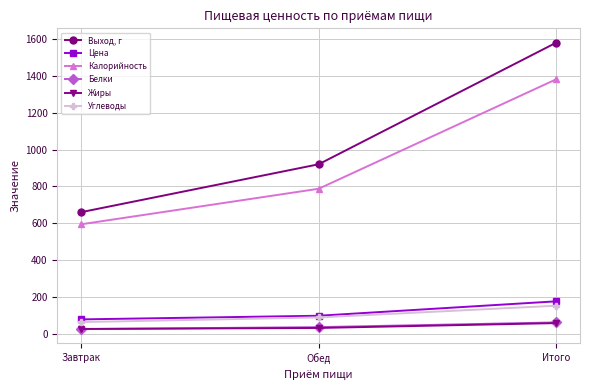

How many categories are shown in the chart?

3